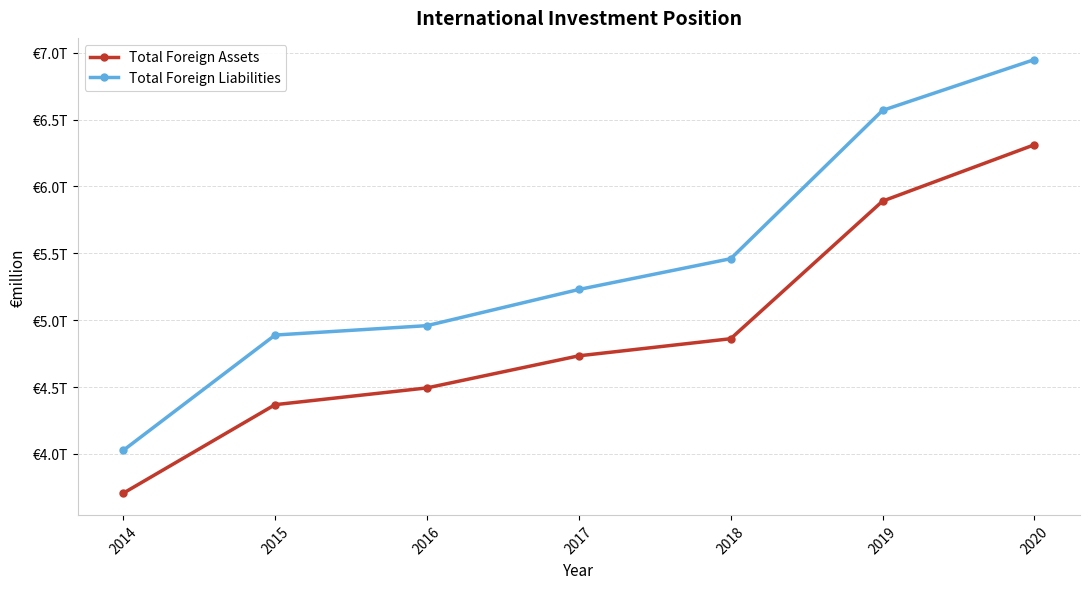

Which series has the largest total across all categories?

Total Foreign Liabilities